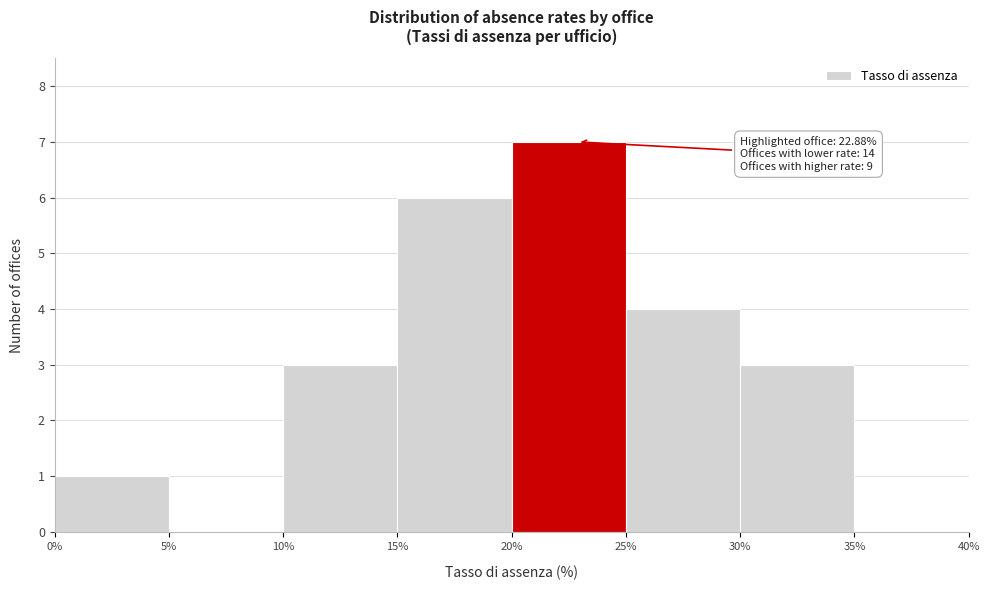

Which range on the x-axis has the tallest bar?

20% to 25%